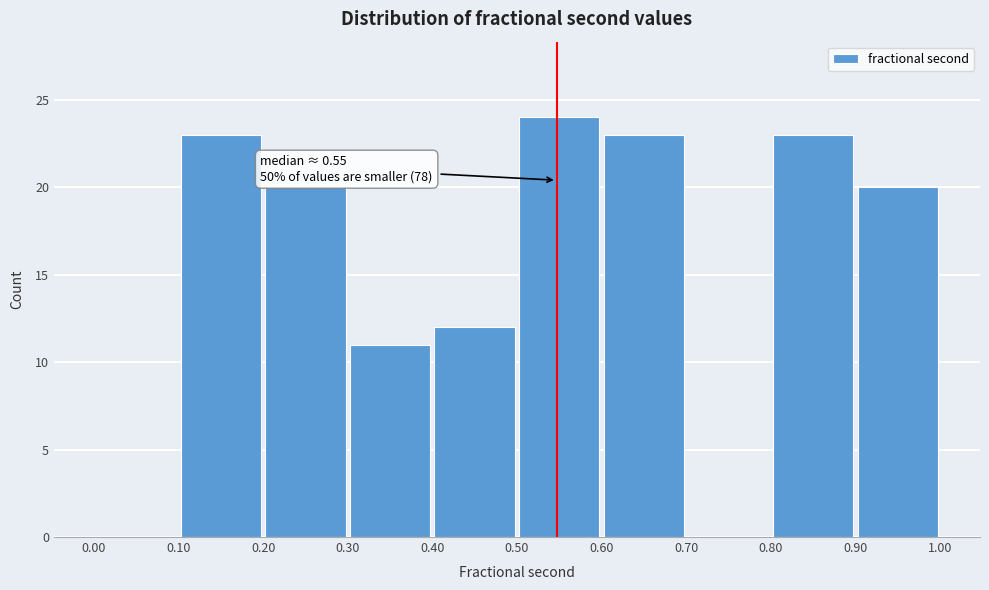

Over which range of the x-axis is the bar tallest?

0.50 to 0.60